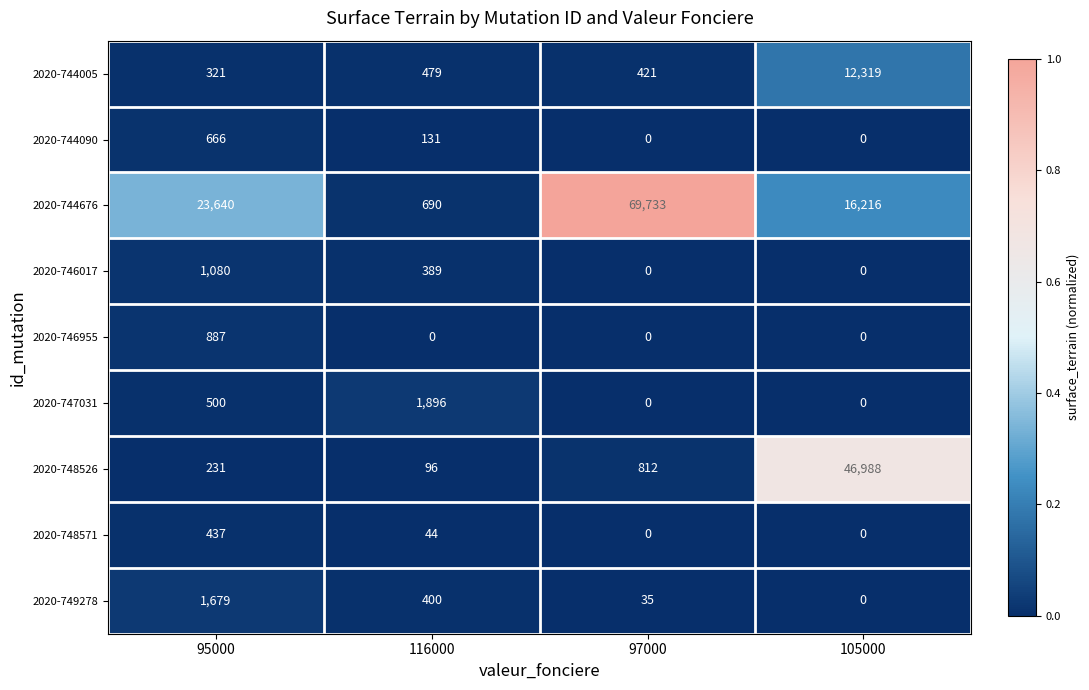

What is the total value across all series at 116000?

4125